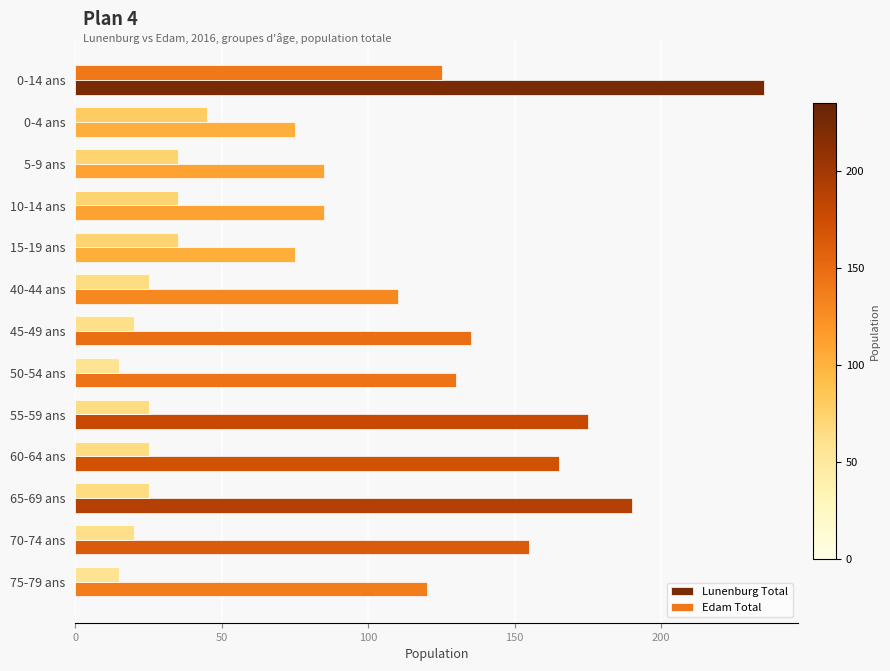

What are all the series names shown in the legend?

Lunenburg Total, Edam Total